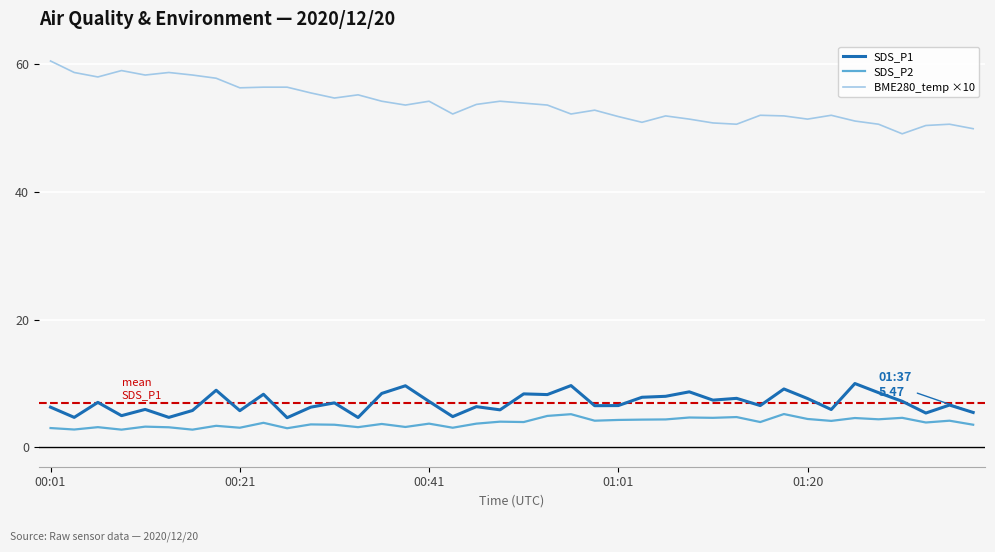

What are all the series names shown in the legend?

SDS_P1, SDS_P2, BME280_temp ×10